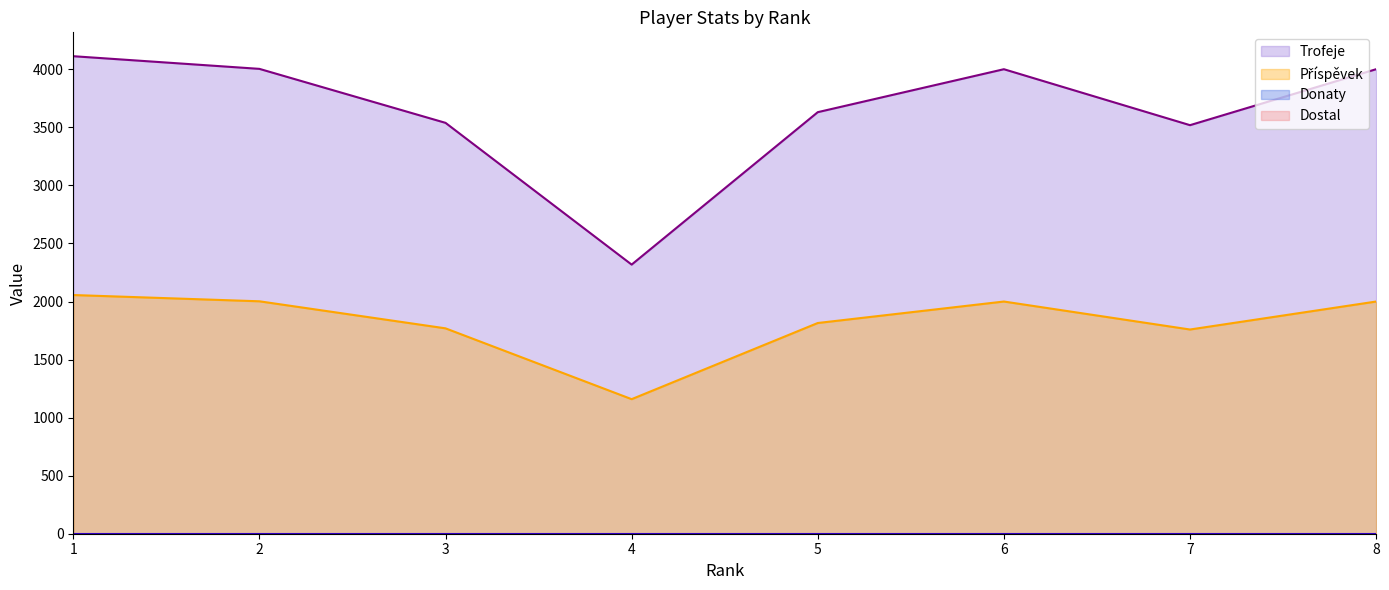

Which has a higher value, 5 or 7?

5